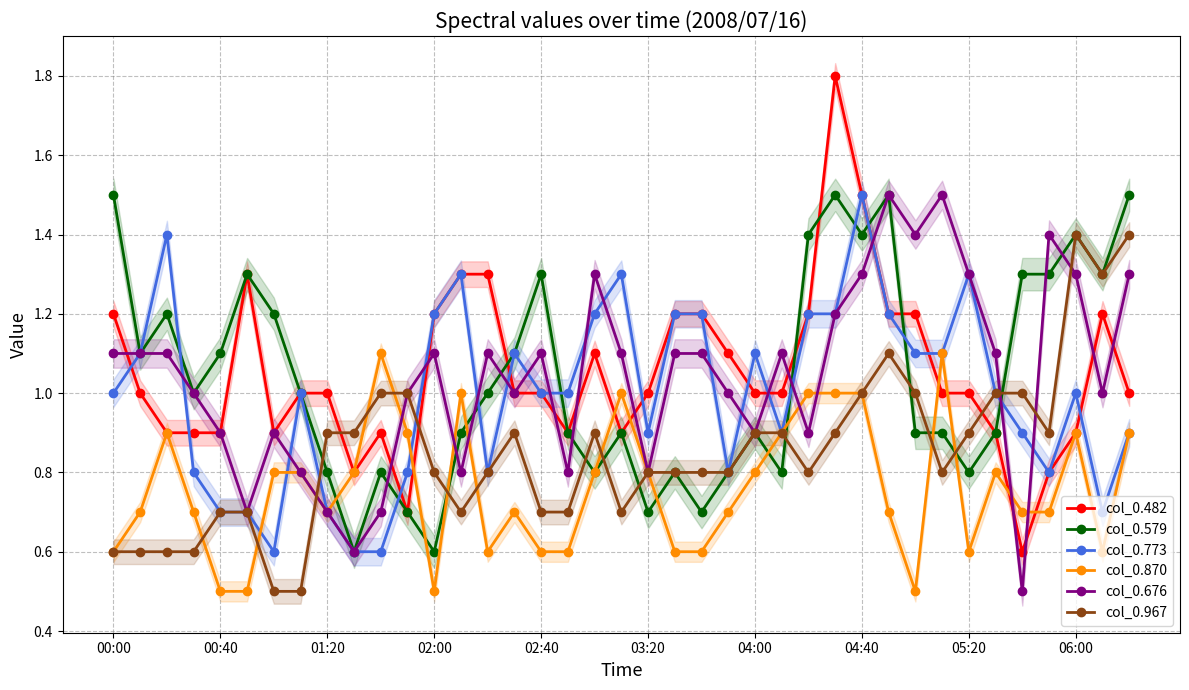

The col_0.773 series shows 0.2 at 02:40. True or false?

False